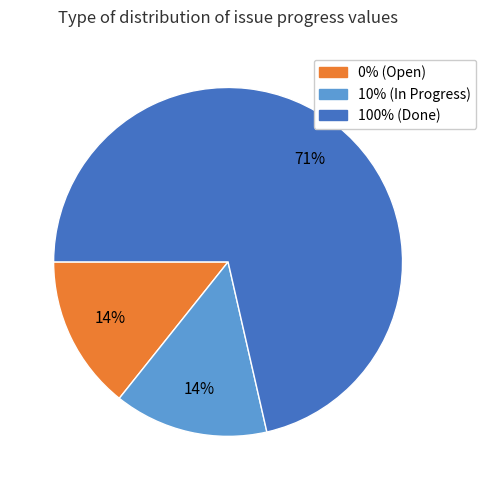

Is there any slice that represents more than half of the pie?

Yes